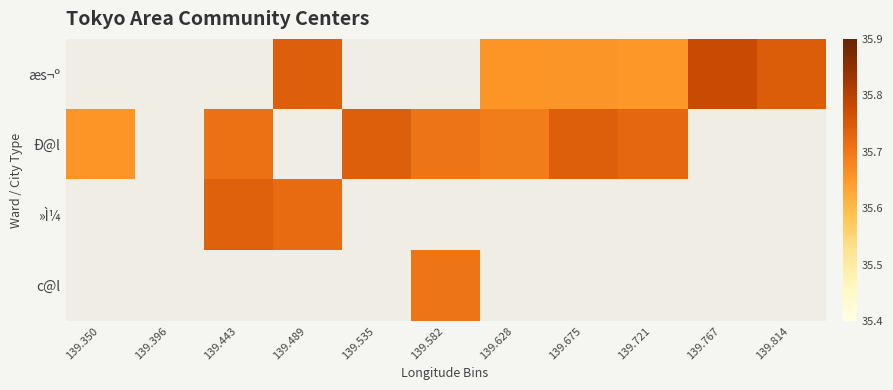

Which has a higher value, 139.721 or 139.582?

139.582